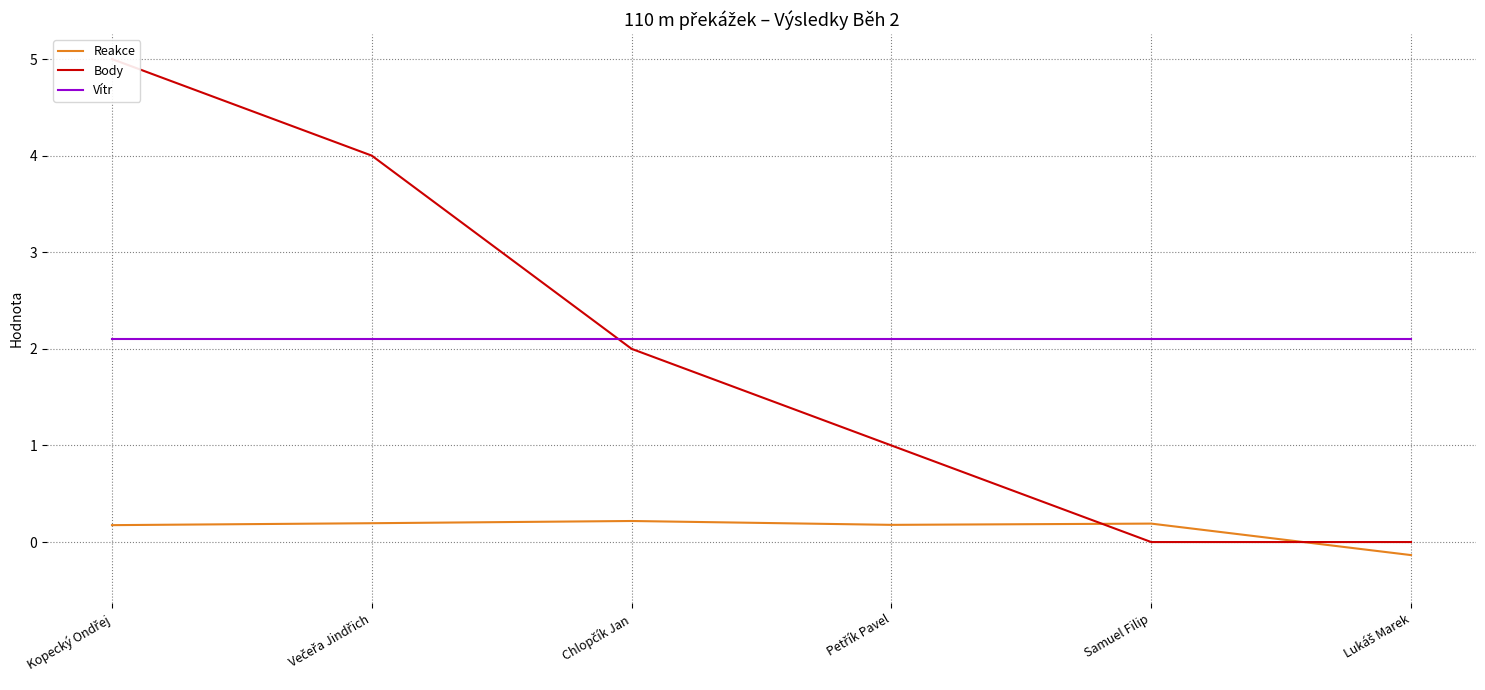

What is the lowest value of the Vítr series?

2.1